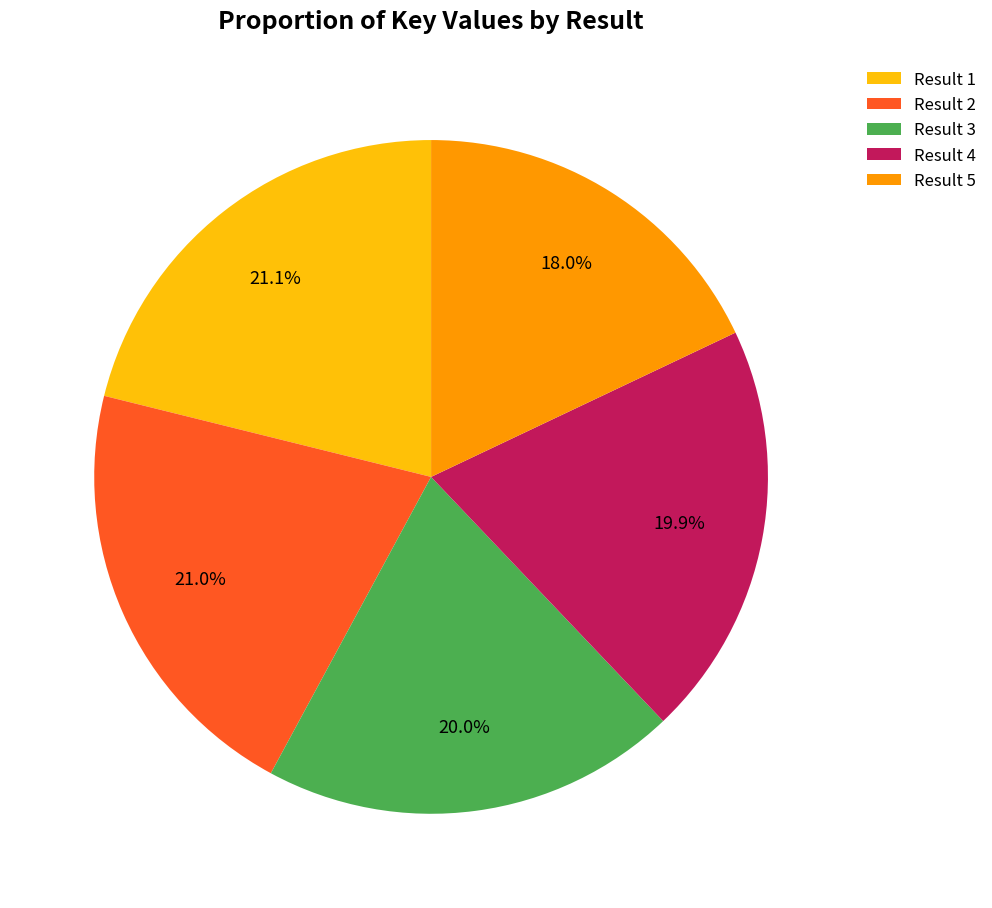

Count the number of slices in the pie.

5